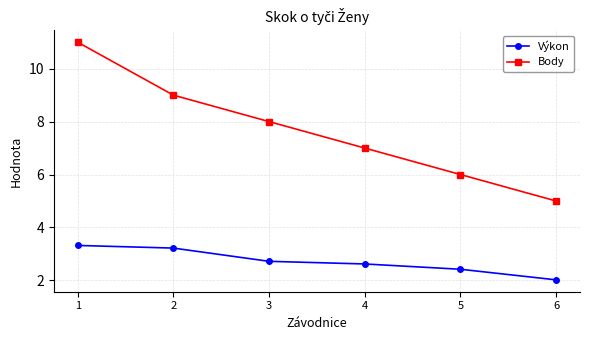

Which series has the widest spread of values?

Body